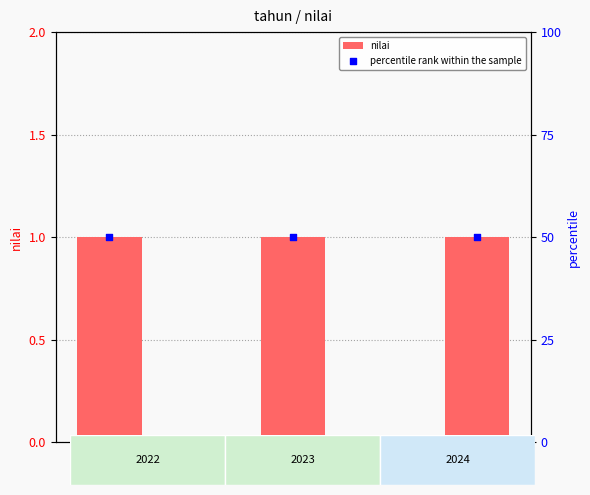

Which series contains the lowest Y value?

nilai